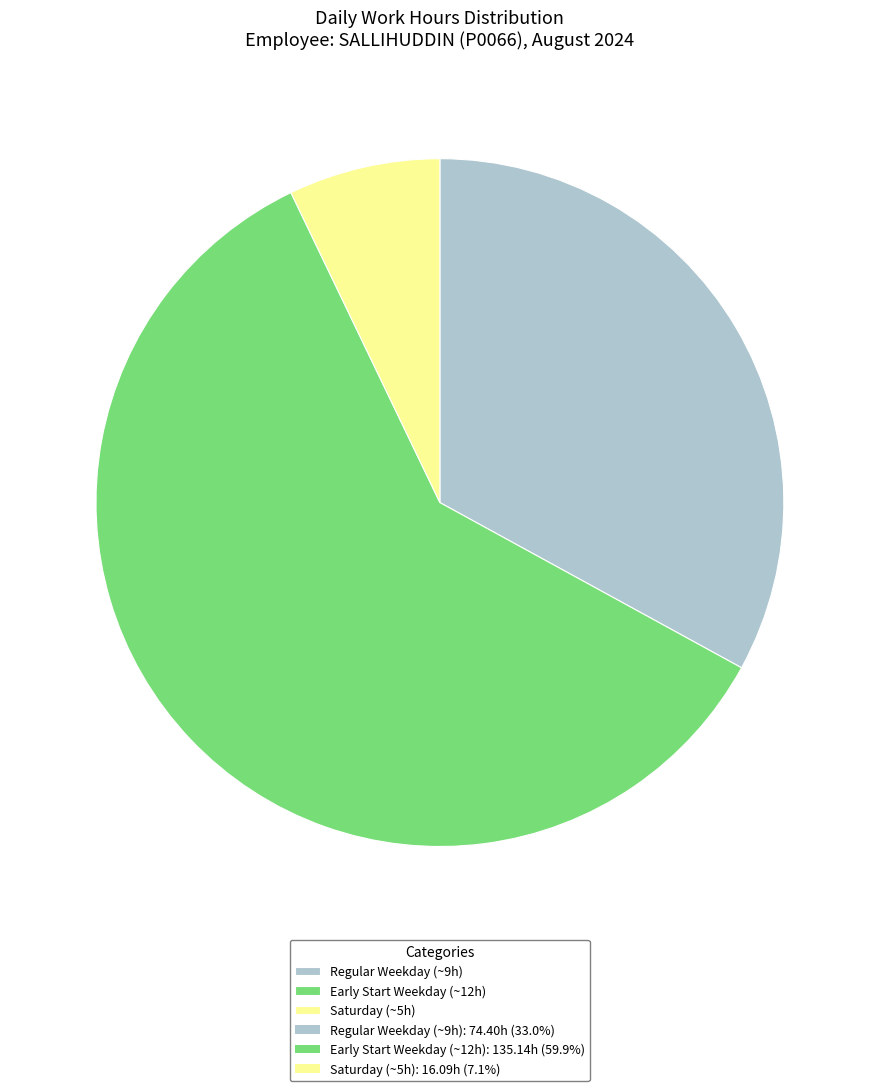

How many slices are in this pie chart?

3